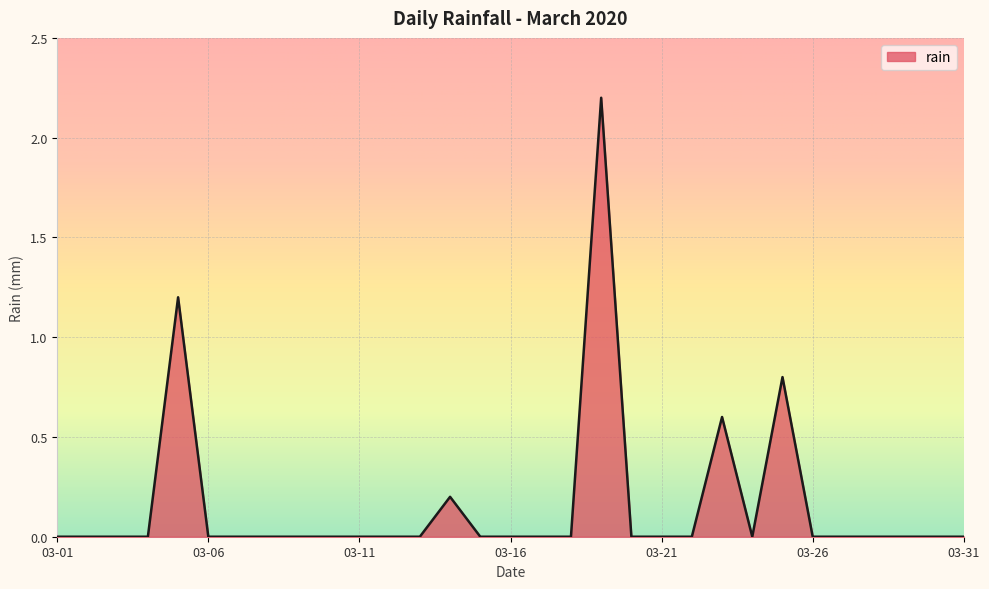

Does the chart have visible grid lines?

Yes